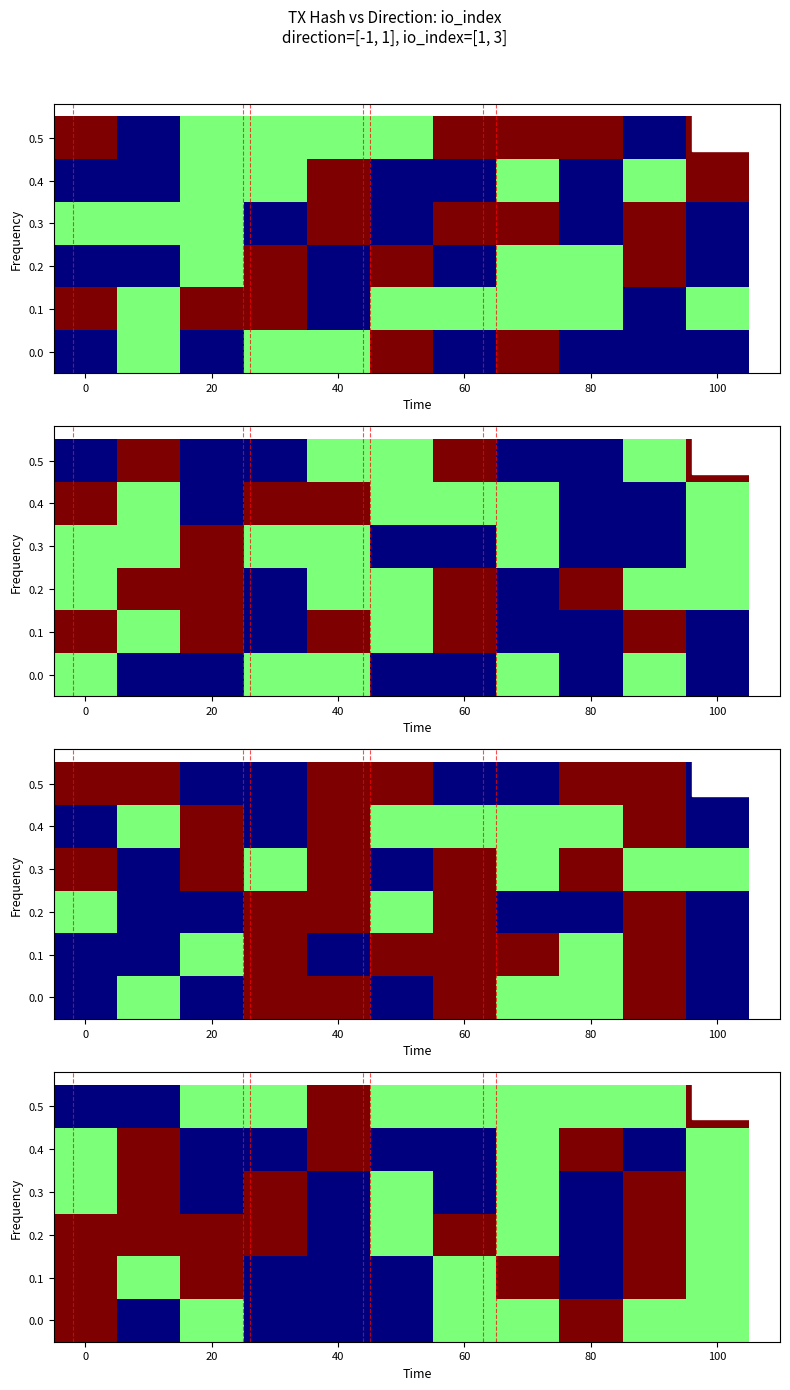

What is the total value across all series at 20?

6